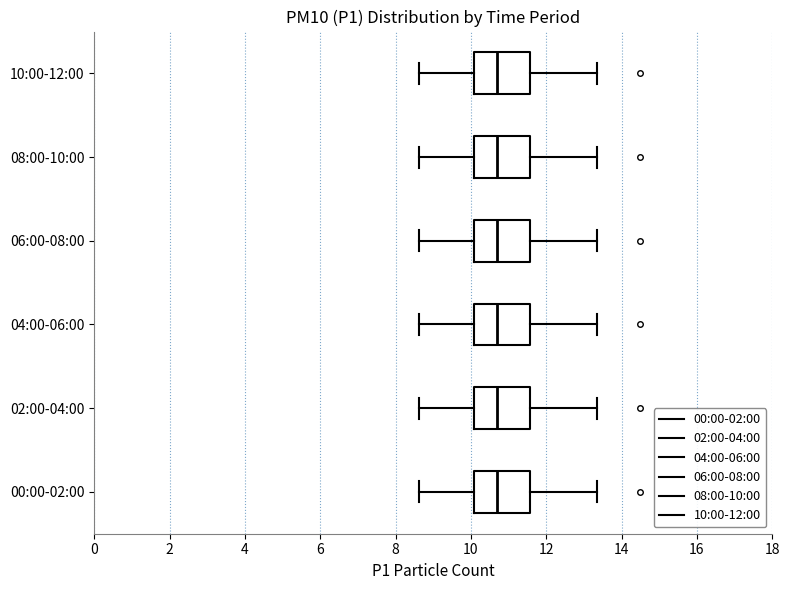

Where does the left whisker of the box for 10:00-12:00 end on the x-axis? The values are not printed on the chart, so give them approximately, as read against the axis.

8.6